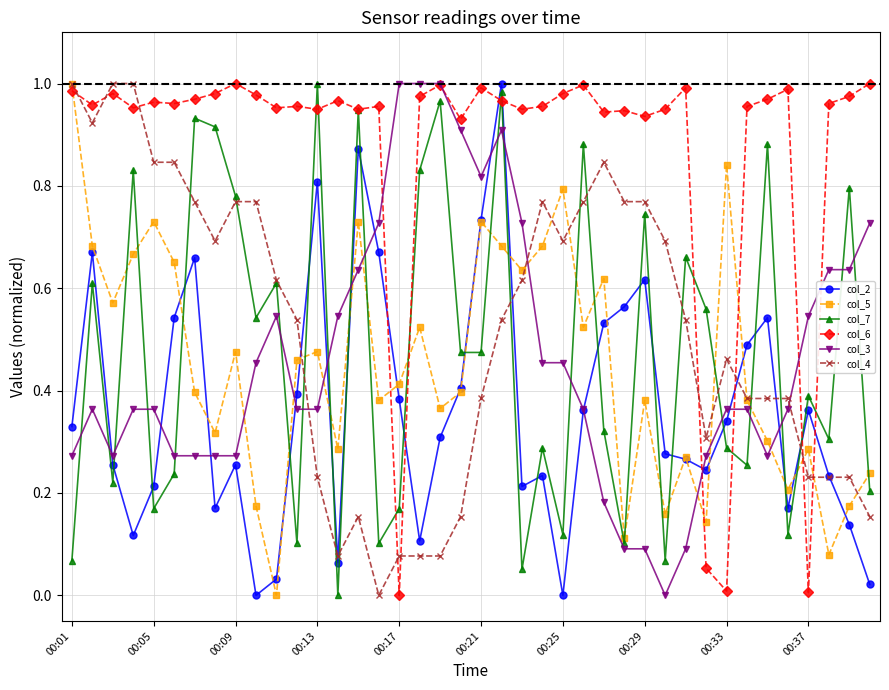

After their last crossing, which series has the higher values: col_5 or col_6?

col_6